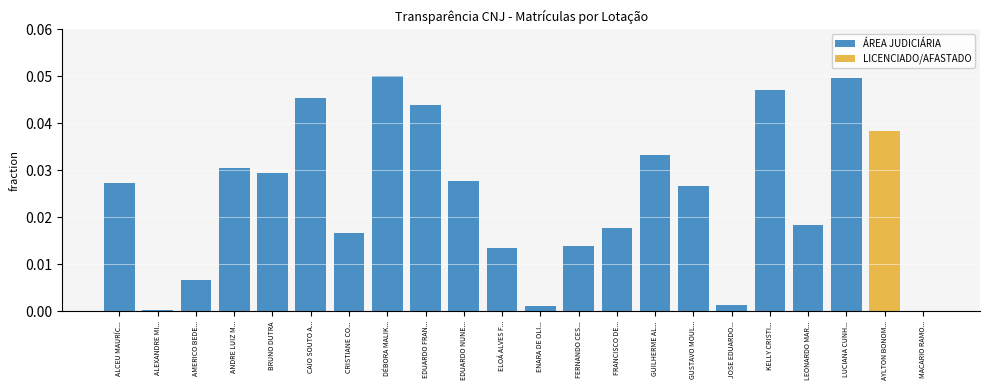

Is it true that ÁREA JUDICIÁRIA equals 0.1 at EDUARDO FRAN...?

False